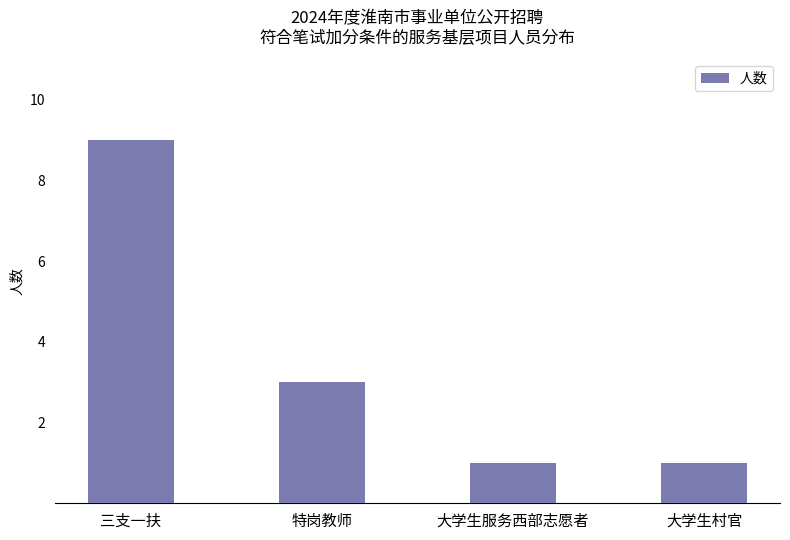

What is the maximum value shown in the chart?

9